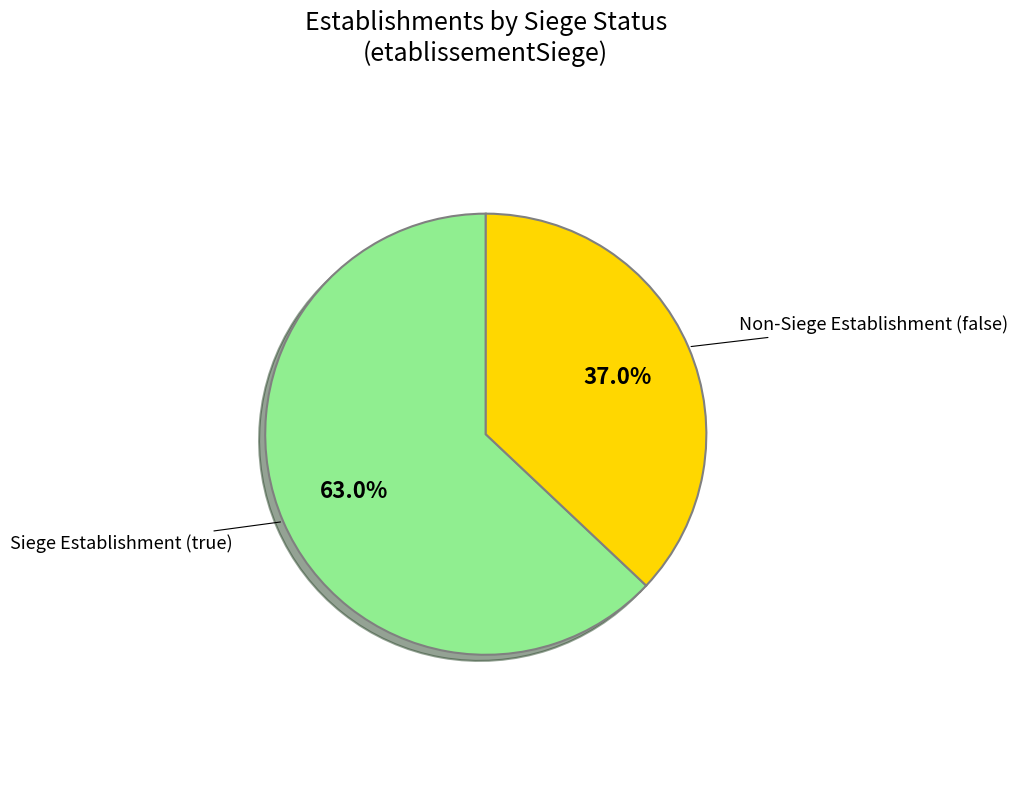

Is Non-Siege Establishment (false) the majority of the pie?

No